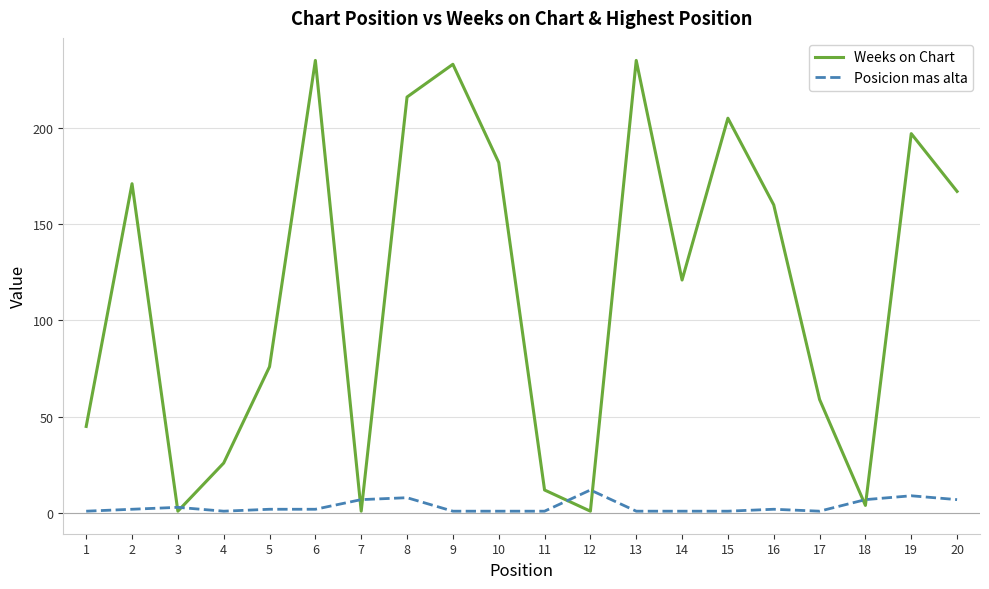

True or false: Posicion mas alta and Weeks on Chart cross at least once.

True